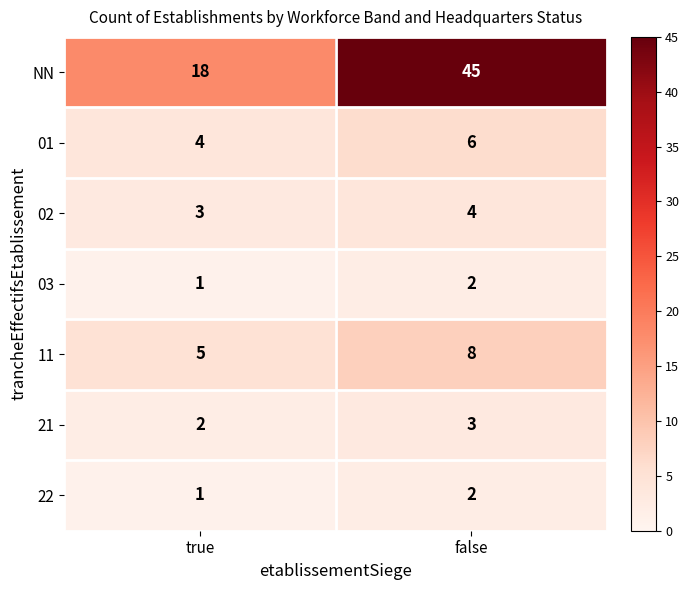

Is it true that NN equals 25 at true?

False